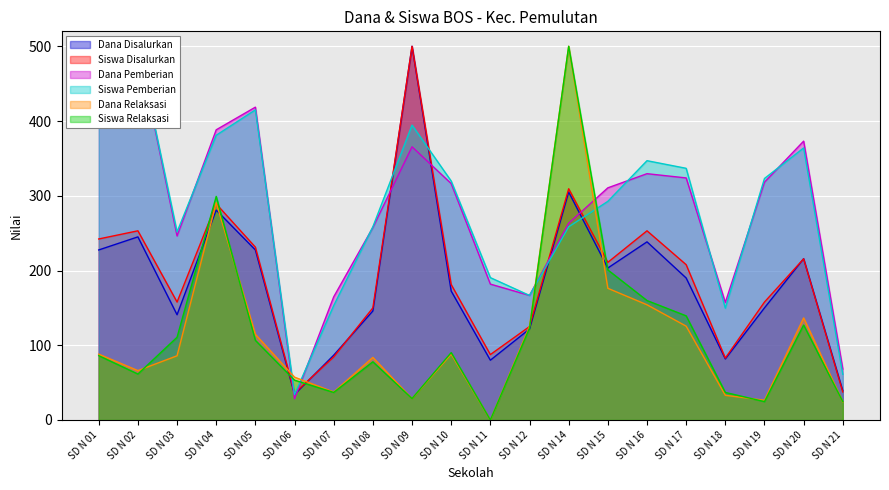

At which category does Dana Disalurkan reach its first local valley?

SD N 03